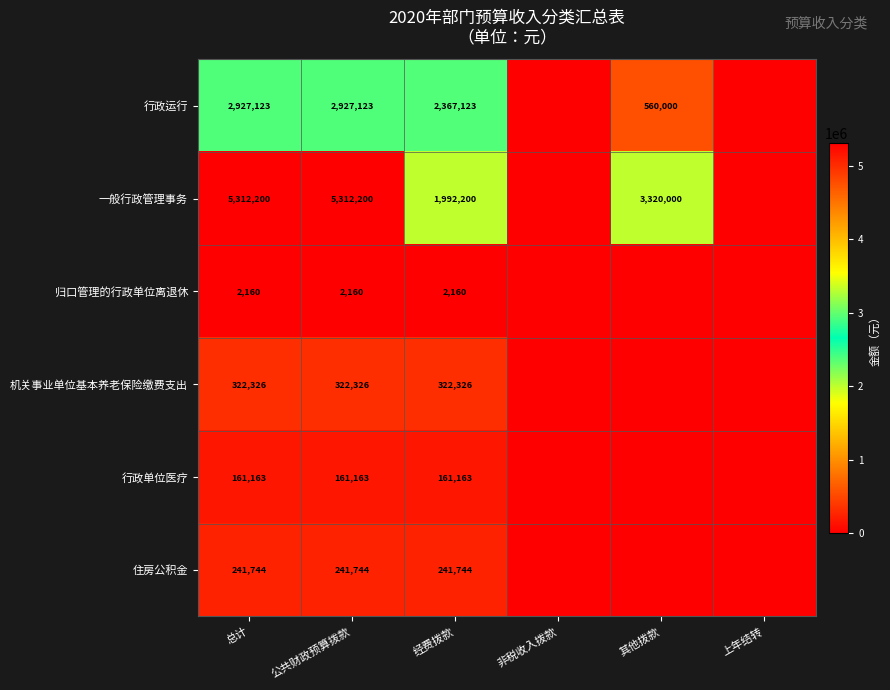

What is the sum of the 机关事业单位基本养老保险缴费支出 values at 经费拨款 and 总计?

644652